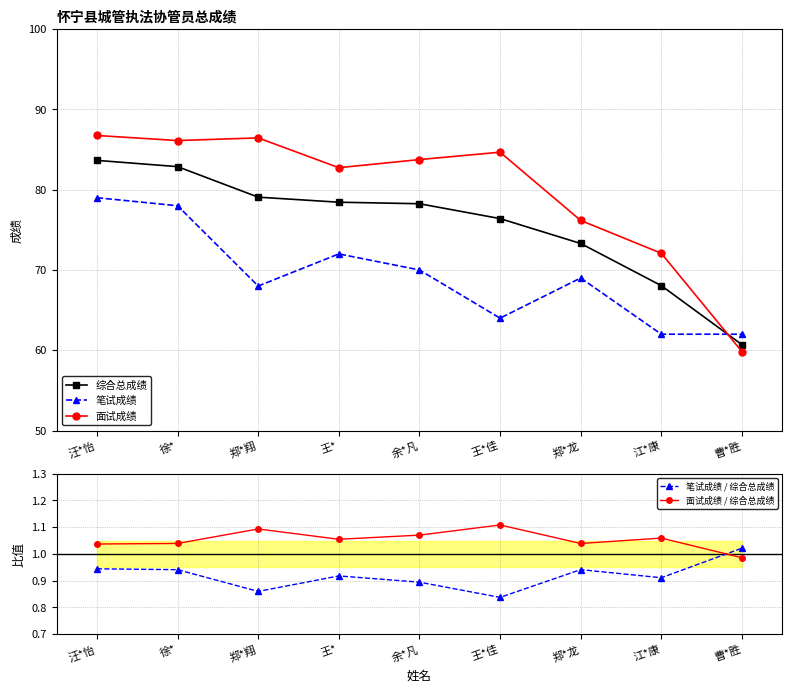

True or false: 笔试成绩 / 综合总成绩 has a value of 0.5 at 曹*胜.

False